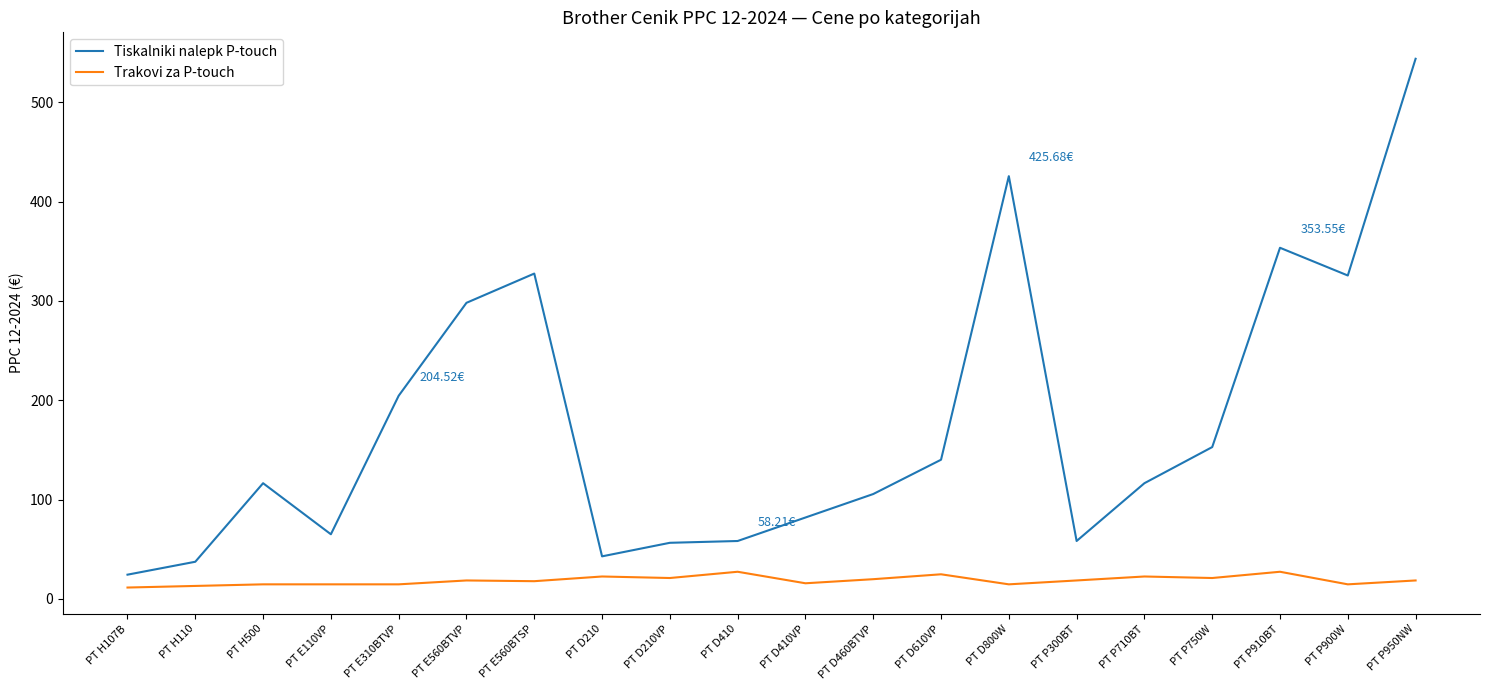

What is the lowest value of the Tiskalniki nalepk P-touch series?

24.3